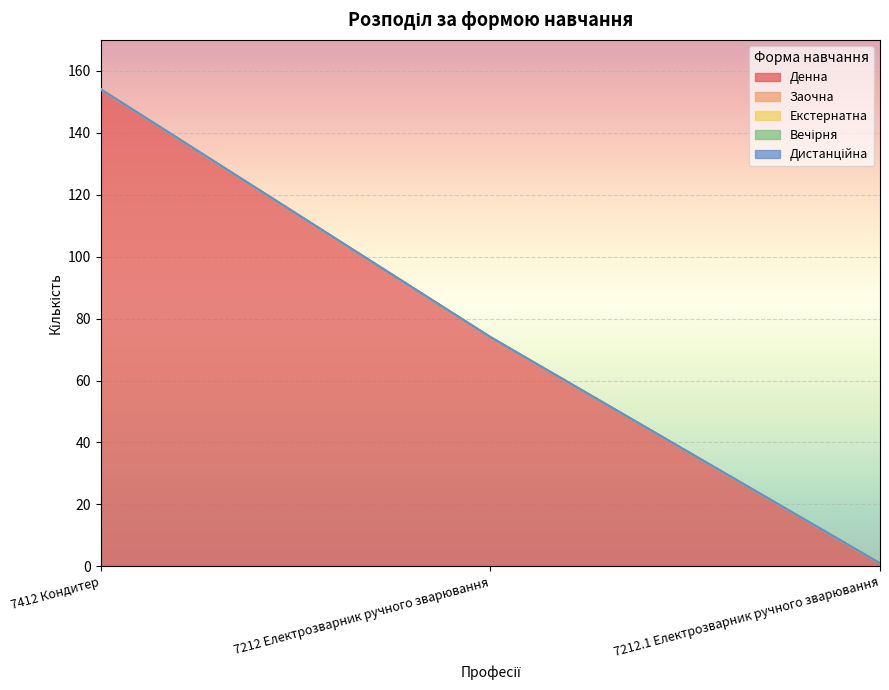

What is the label of the 2nd point from the right?

7212 Електрозварник ручного зварювання